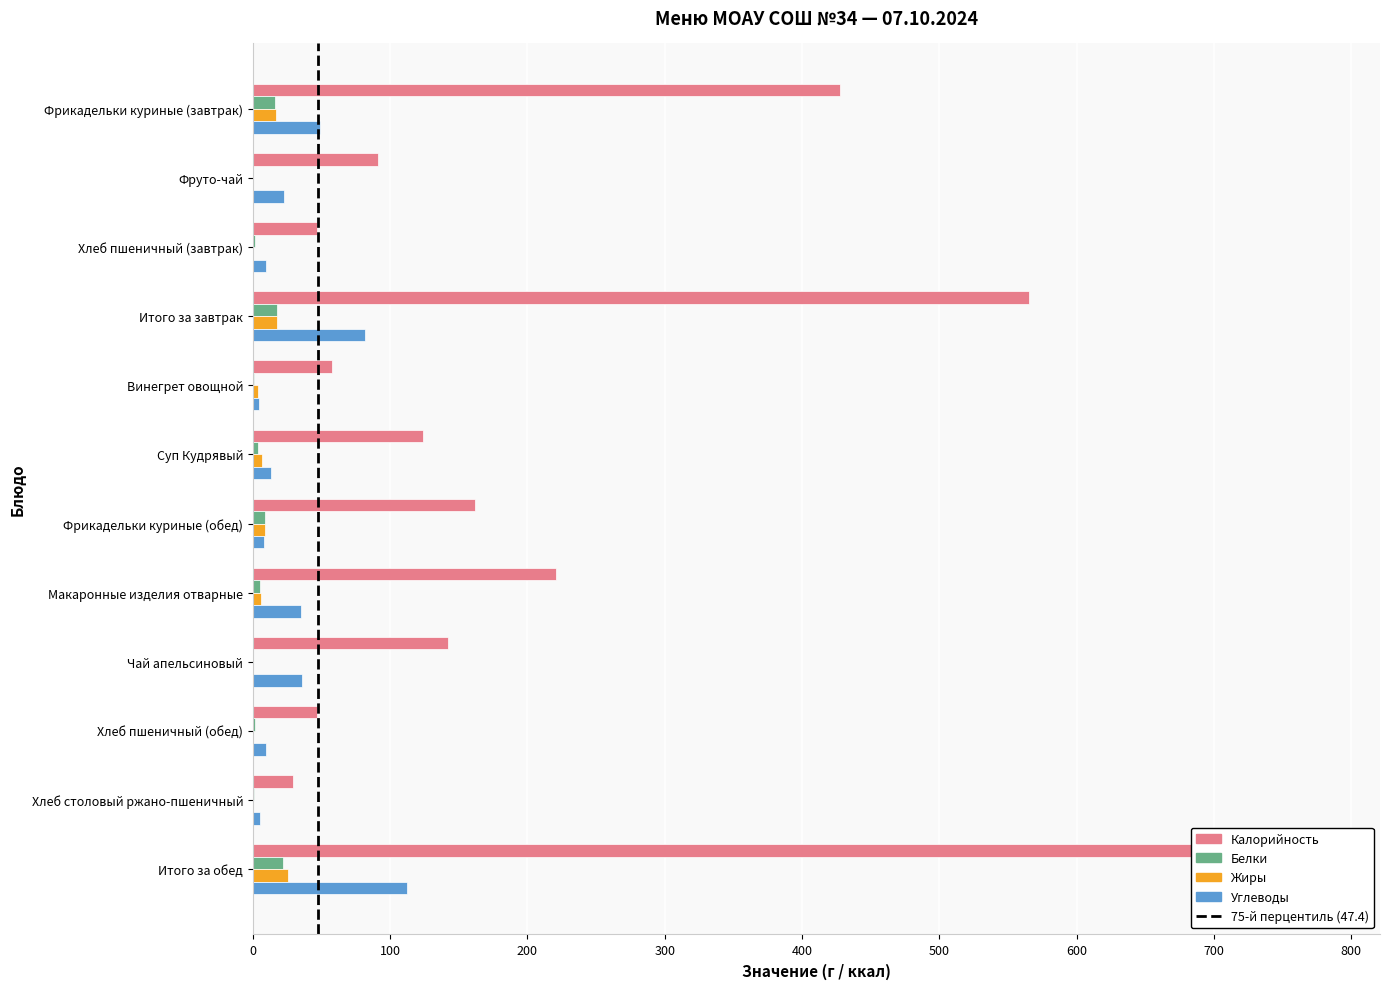

List the series in order of their peak value, lowest first.

Белки, Жиры, Углеводы, Калорийность